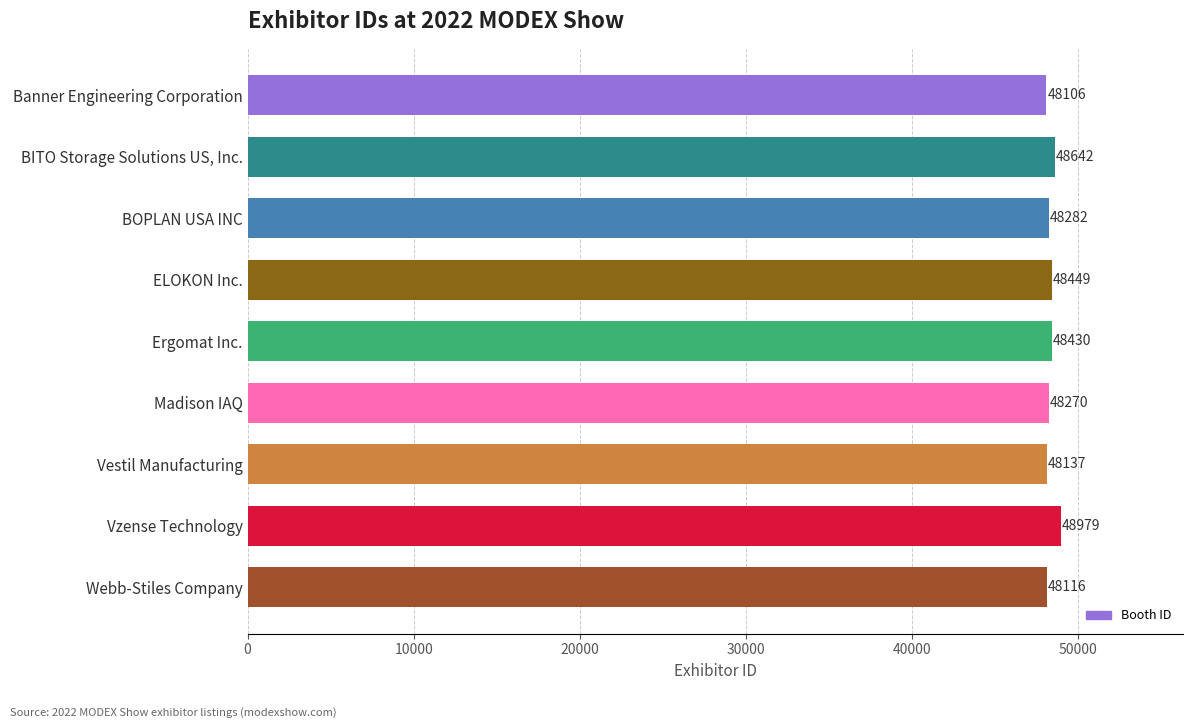

What is the change in value from Madison IAQ to BITO Storage Solutions US, Inc.?

+372